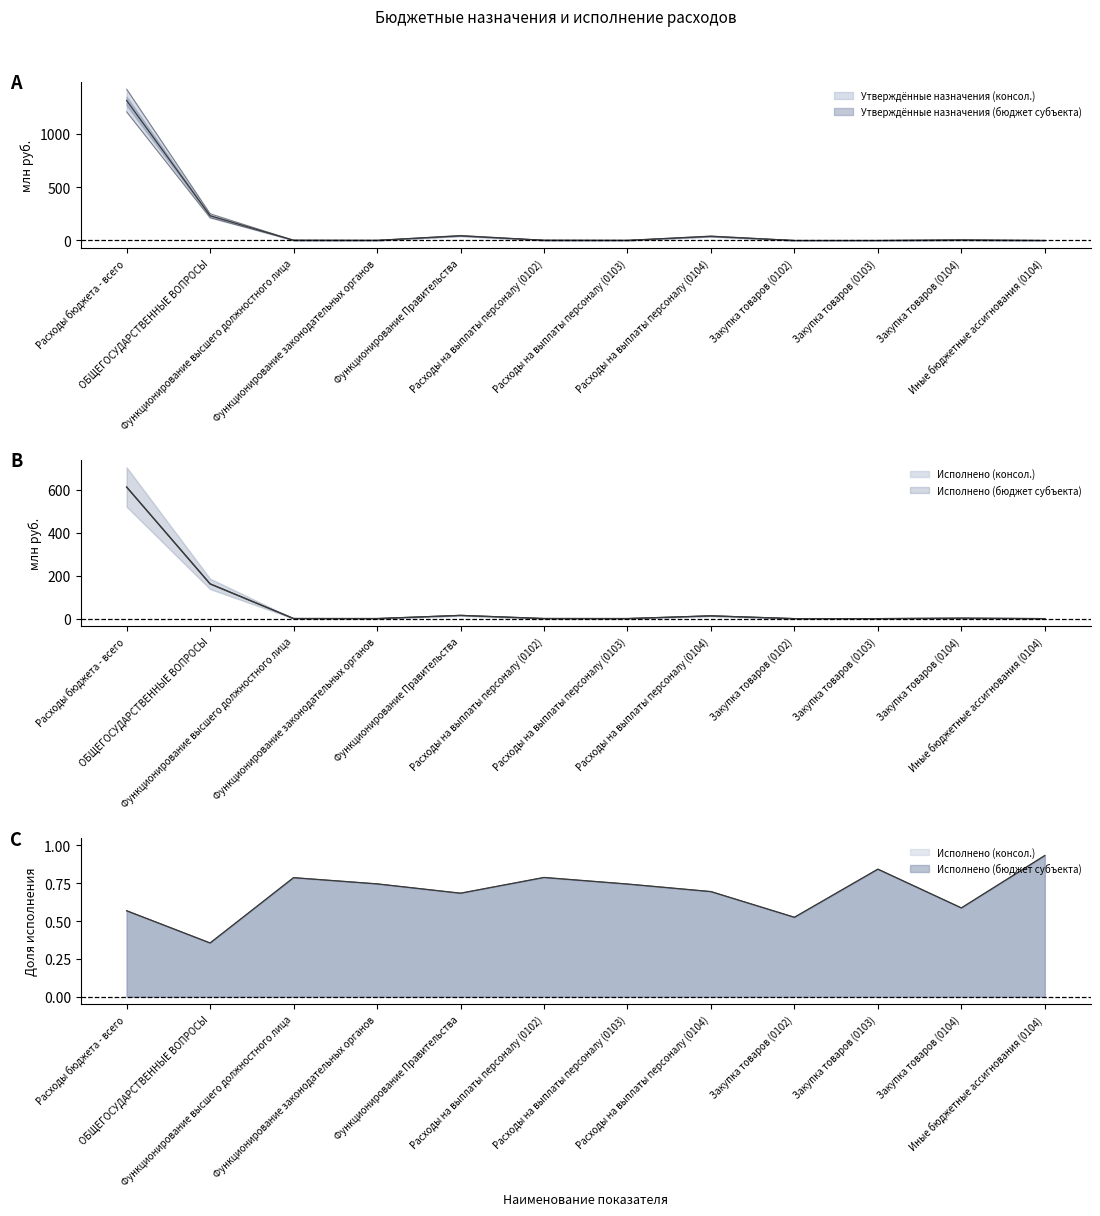

What is the spread (max minus min) of values at Расходы бюджета - всего?

807.3